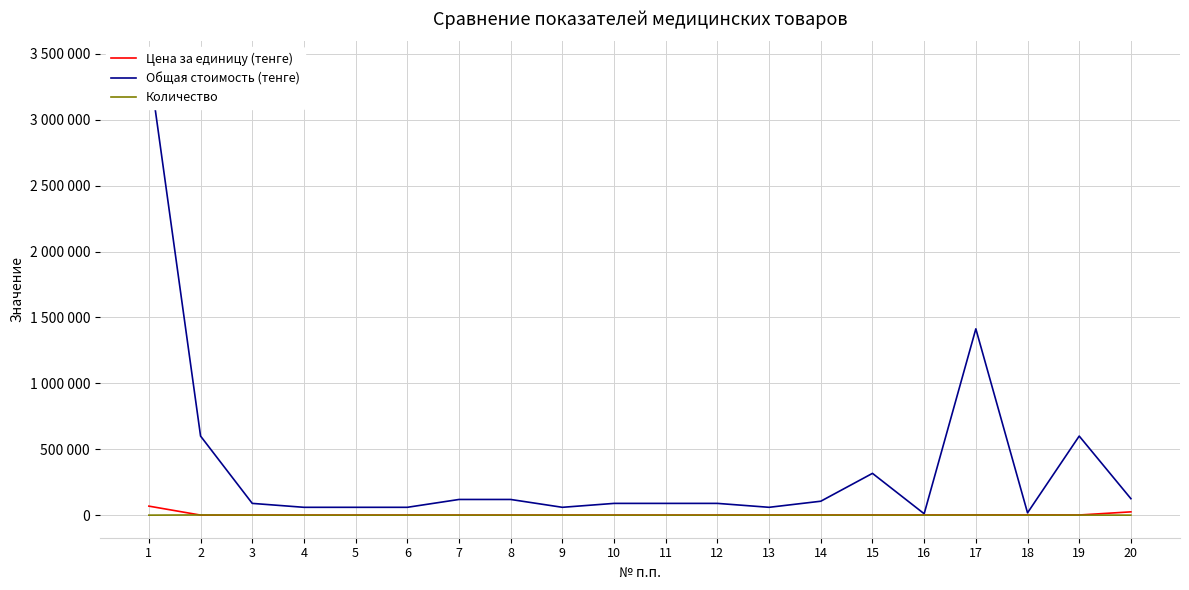

The Общая стоимость (тенге) series shows 2052397 at 1. True or false?

False